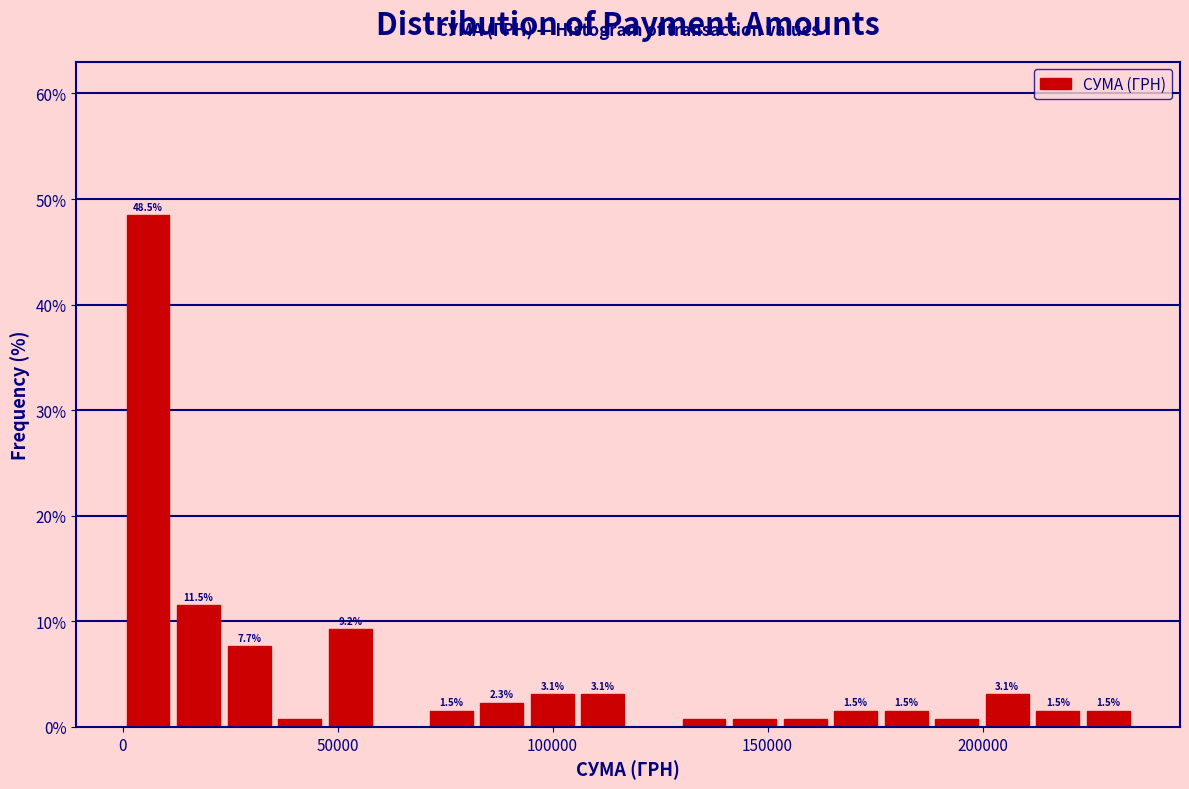

Read against the x-axis, roughly where is the centre of the tallest bar?

5000